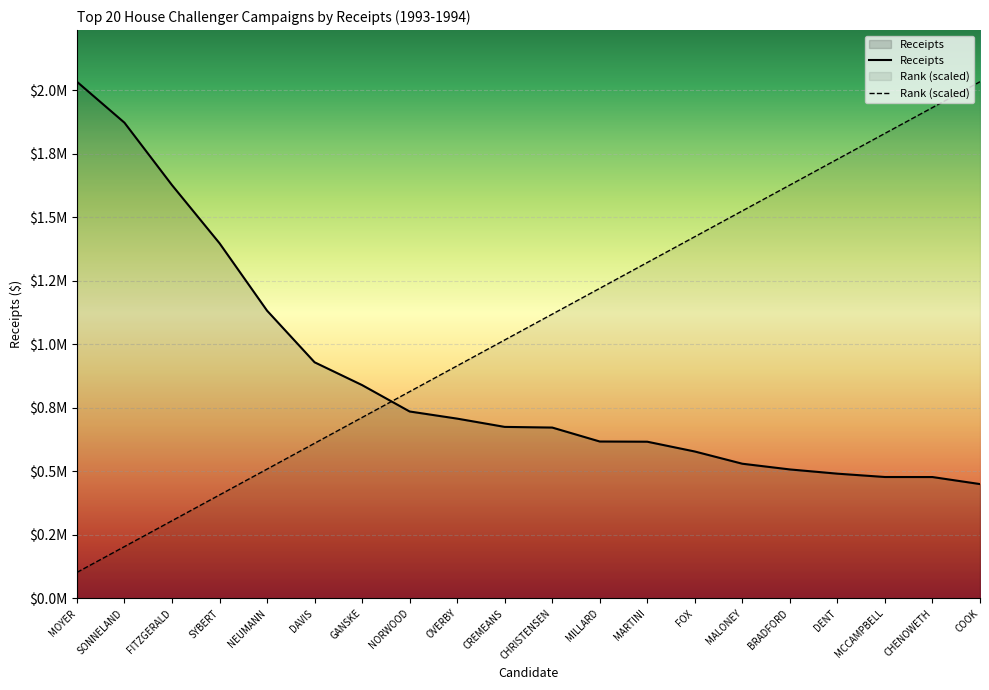

How many lines are shown in the chart?

2